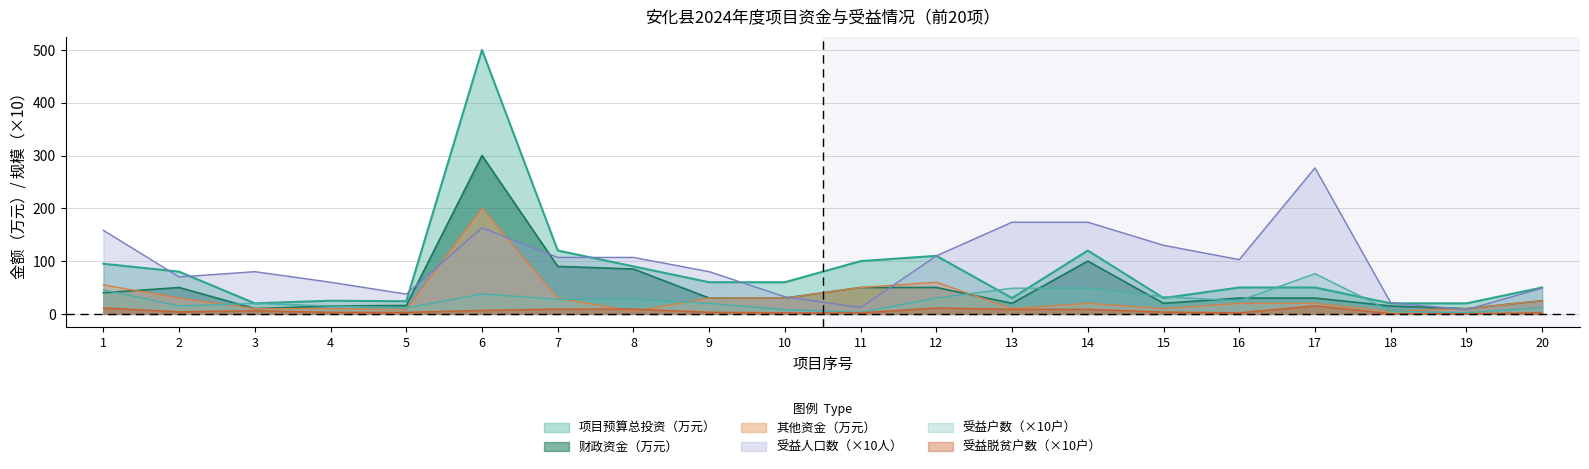

What is the difference between the maximum and minimum values in the 项目预算总投资 series?

480.0